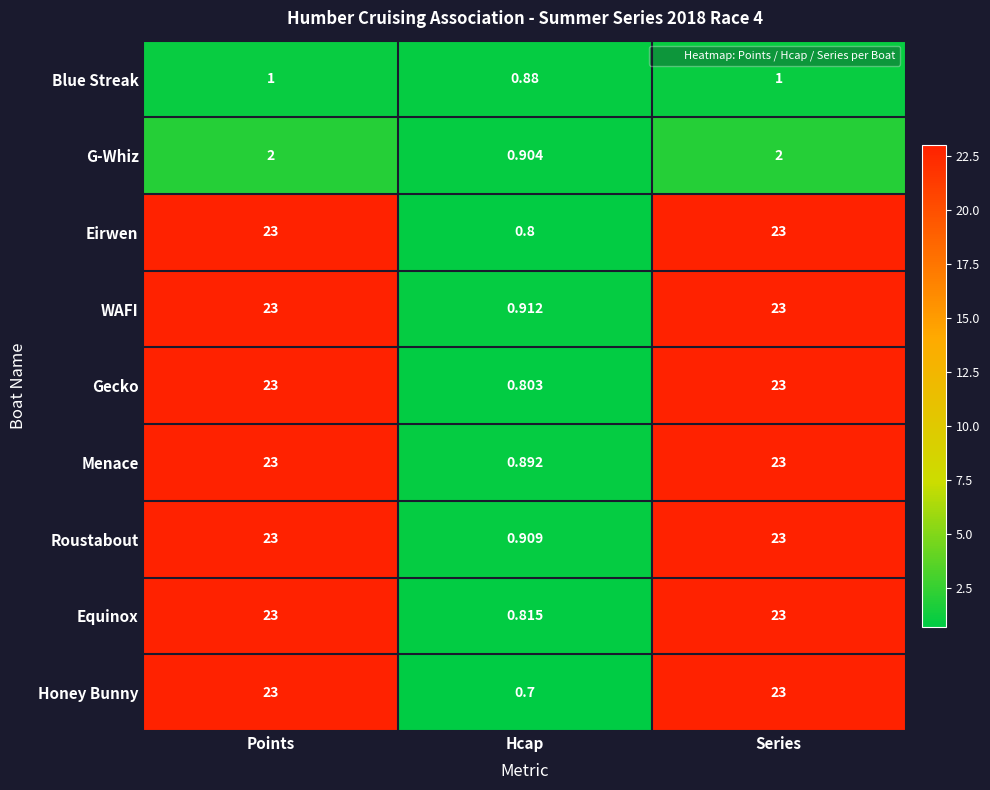

Rank the series at Hcap from highest to lowest value.

WAFI, Roustabout, G-Whiz, Menace, Blue Streak, Equinox, Gecko, Eirwen, Honey Bunny